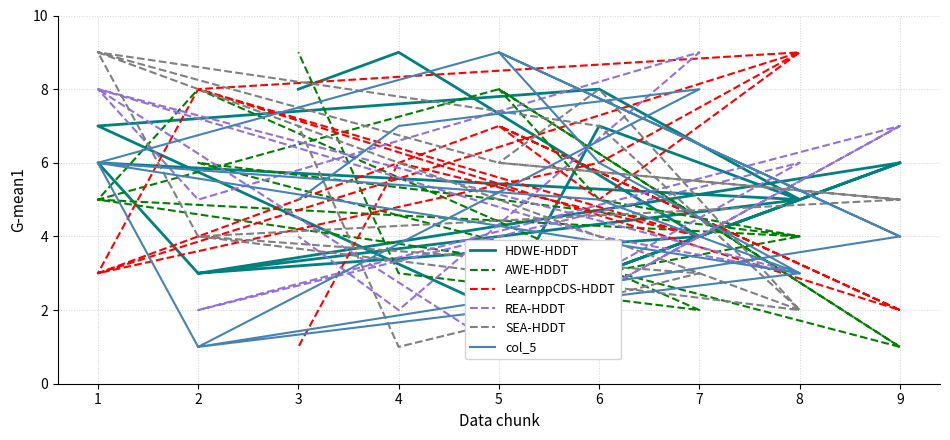

What is the maximum value shown in the chart?

9